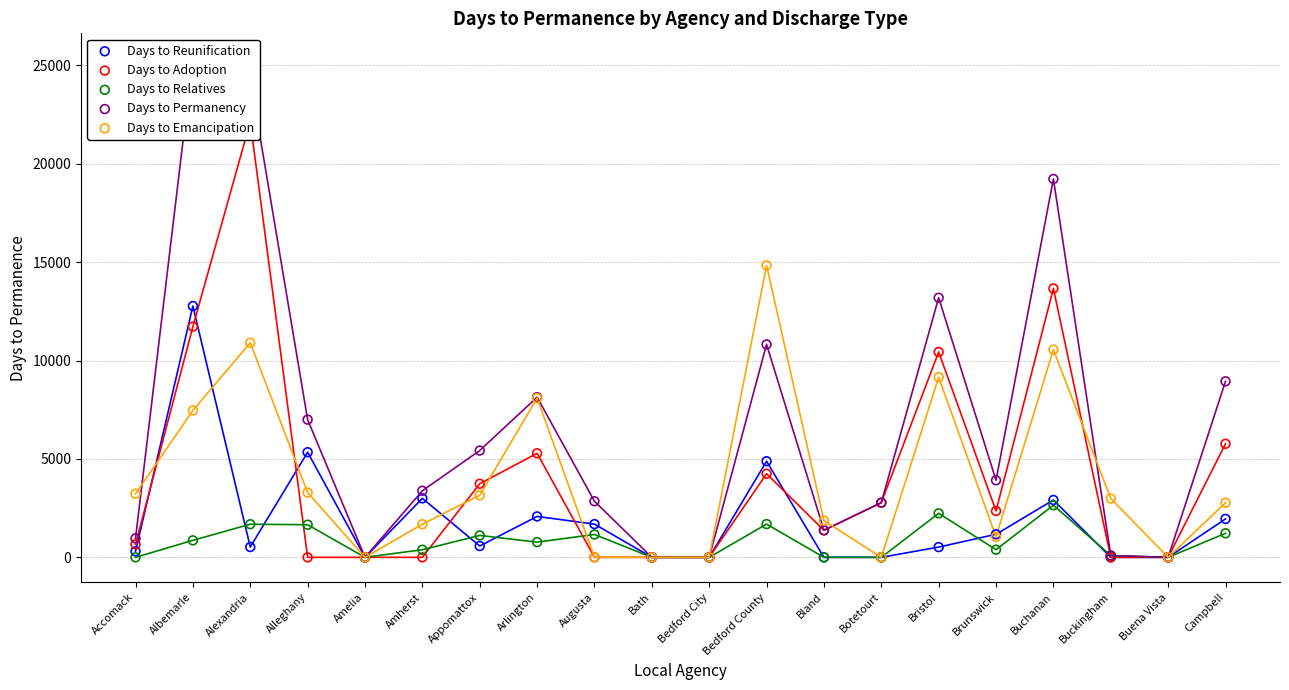

Is the value of Days to Emancipation at Botetourt greater than the value of Days to Reunification at Buckingham?

No